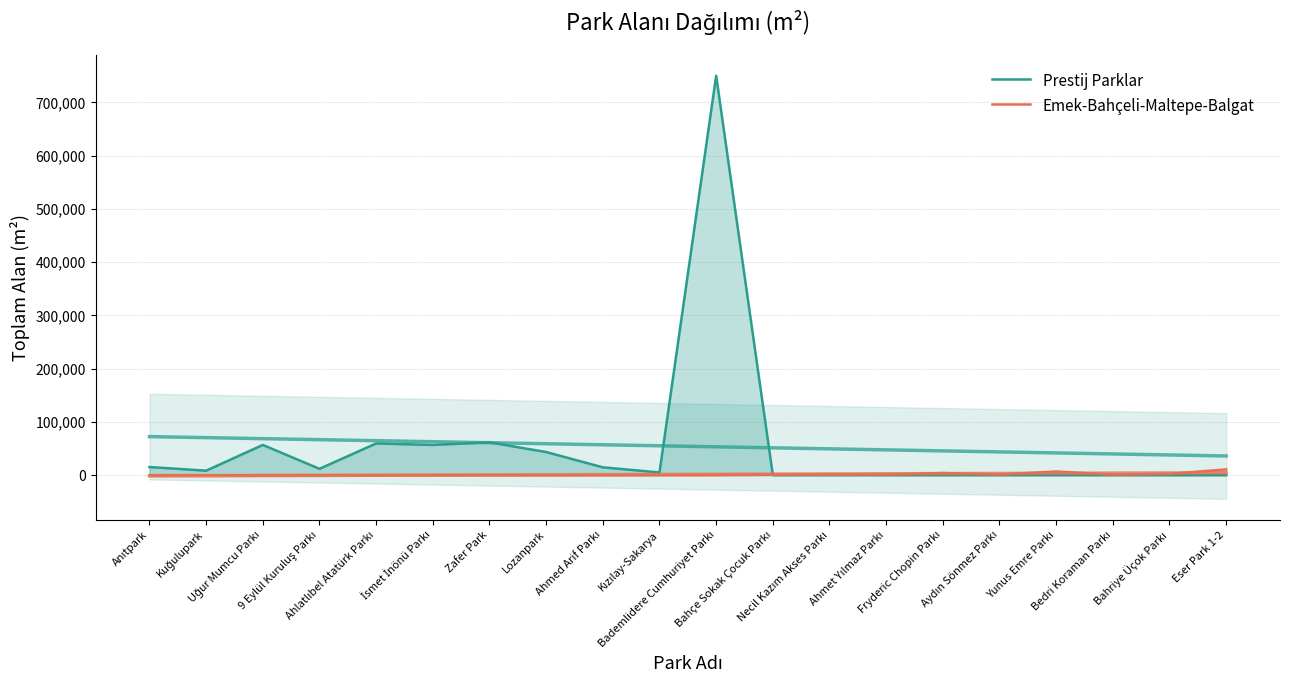

Between which two adjacent categories do Prestij Parklar and Emek-Bahçeli-Maltepe-Balgat first intersect?

Bademlidere Cumhuriyet Parkı and Bahçe Sokak Çocuk Parkı